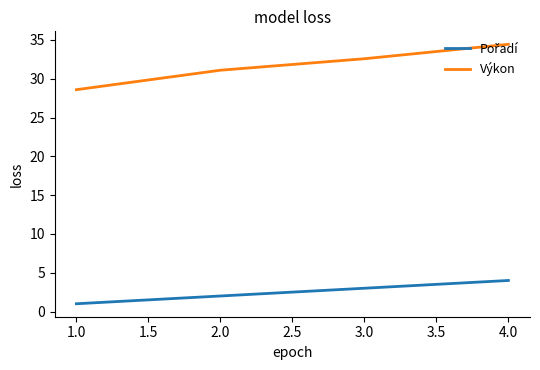

Count the number of data series in this chart.

2